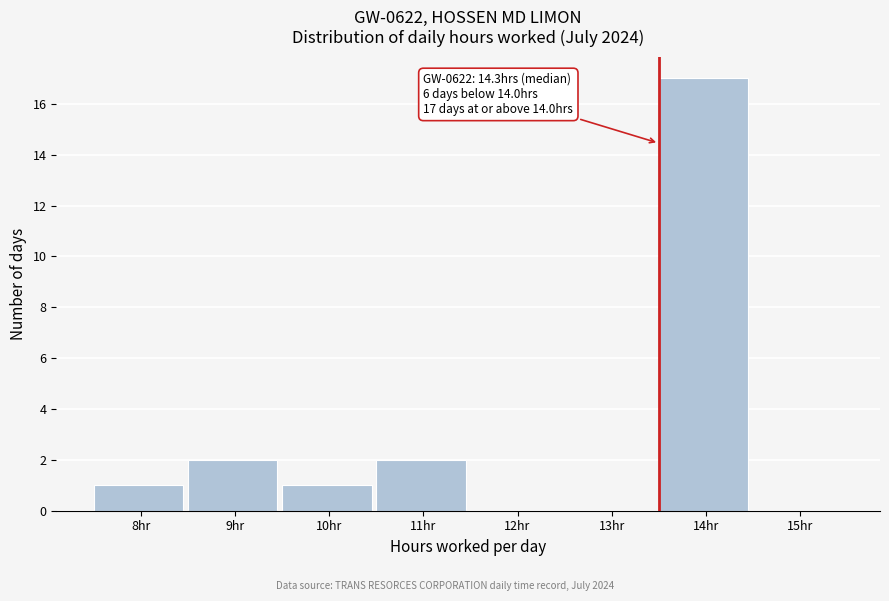

Reading left to right, what are all the values shown in this chart?

8hr=1	9hr=2	10hr=1	11hr=2	12hr=0	13hr=0	14hr=17	15hr=0